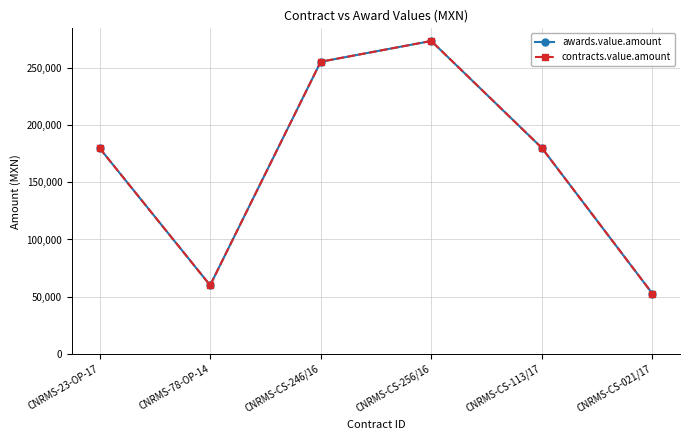

The value of contracts.value.amount at CNRMS-CS-246/16 is 255200. True or false?

True